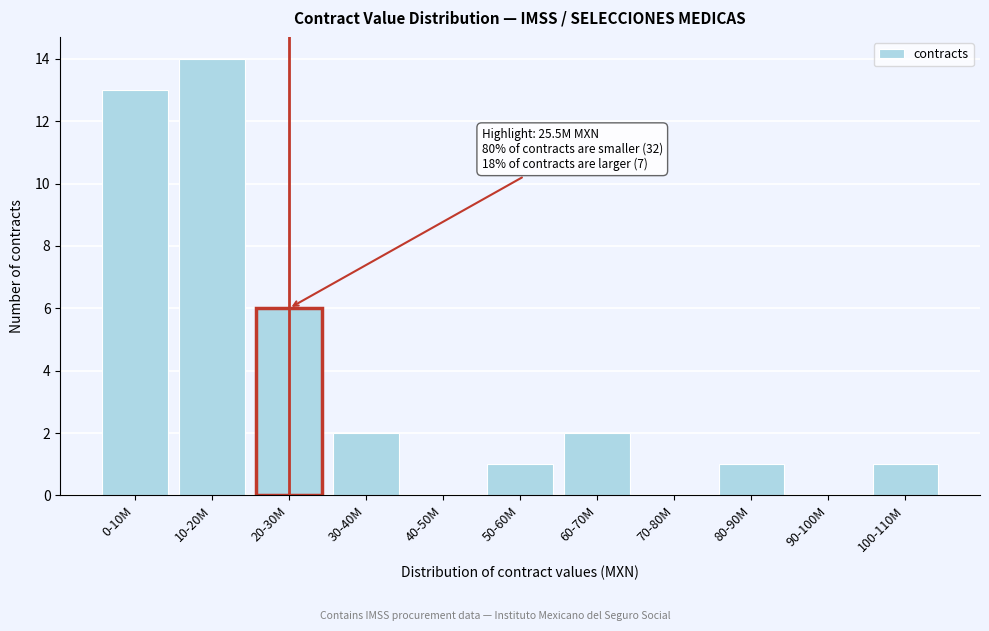

Reading left to right, extract all data points from this chart.

0-10M=13	10-20M=14	20-30M=6	30-40M=2	40-50M=0	50-60M=1	60-70M=2	70-80M=0	80-90M=1	90-100M=0	100-110M=1